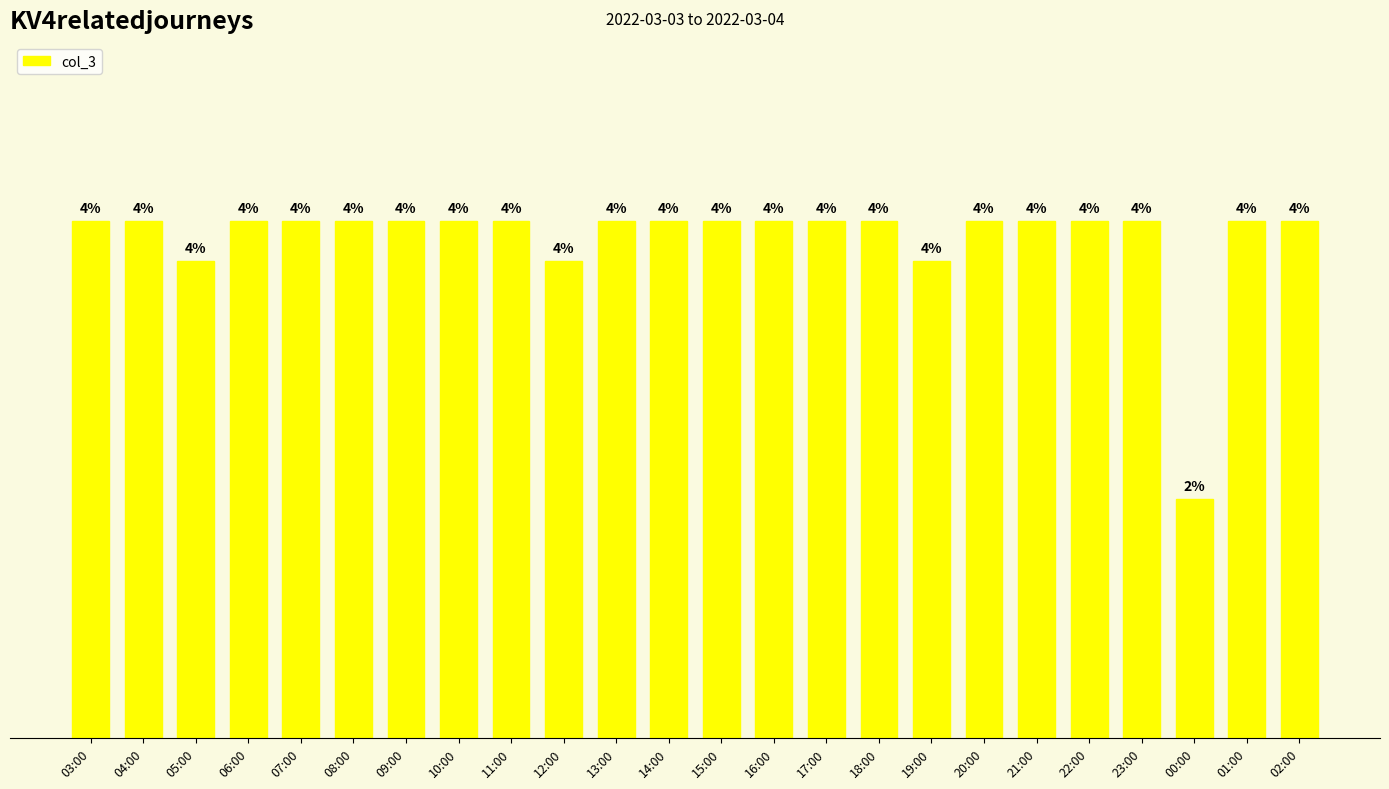

What is the difference between the maximum and minimum values?

14